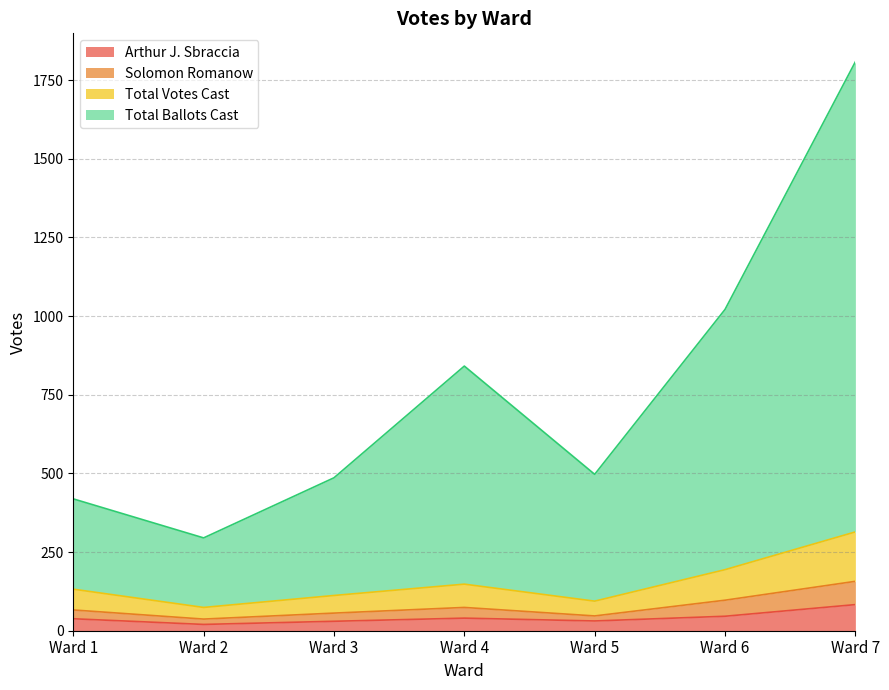

True or false: Arthur J. Sbraccia and Total Ballots Cast cross at least once.

False